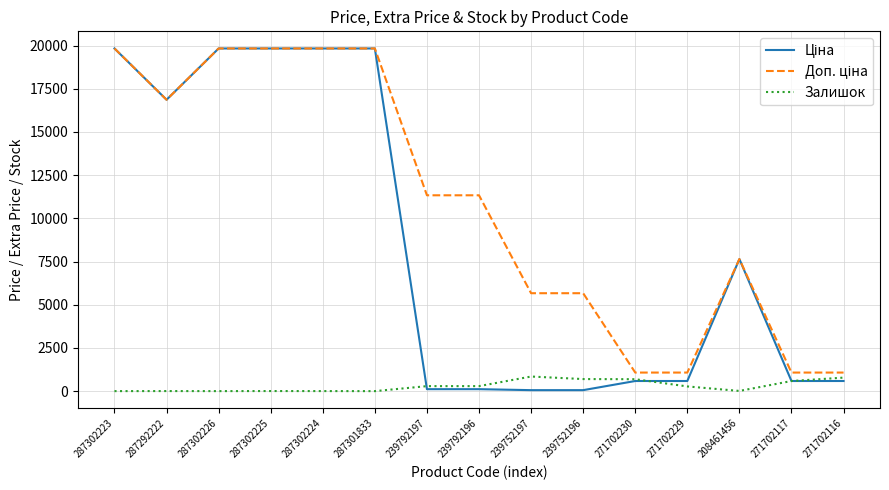

What is the maximum value for Залишок?

845.0